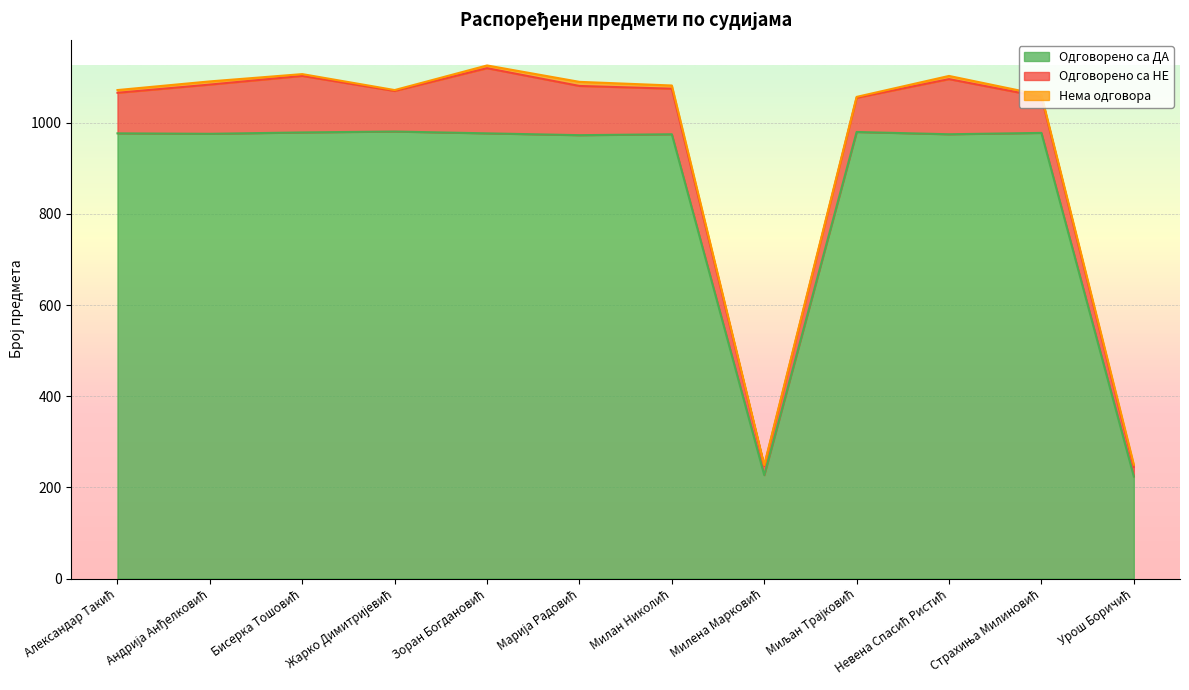

What is the value of the Одговорено са НЕ point at the 11th from the left?

79